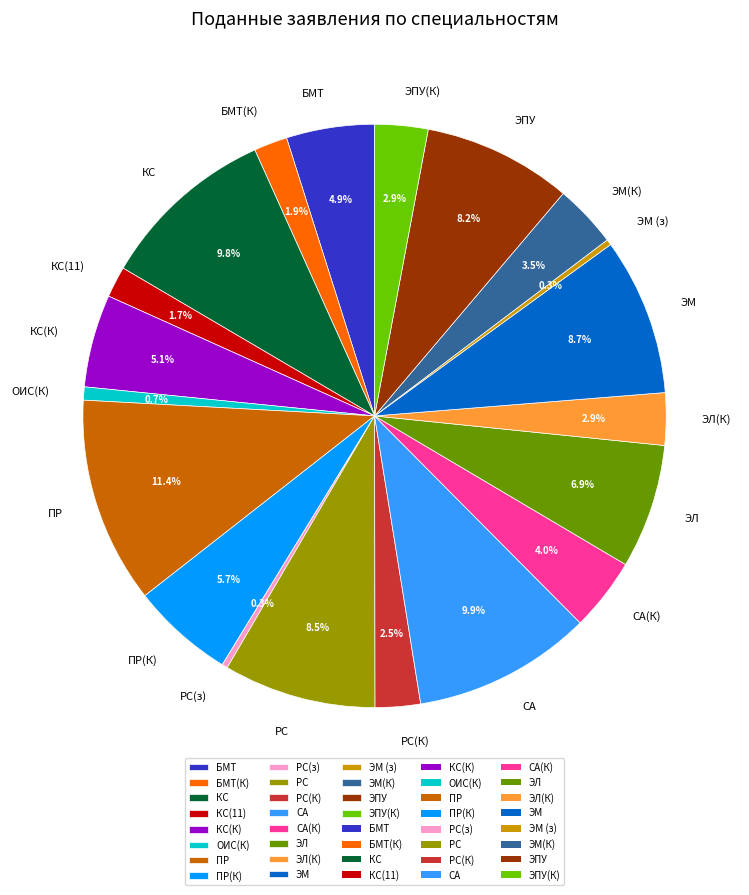

What is the ratio of the value at ЭМ to the value at СА?

0.9